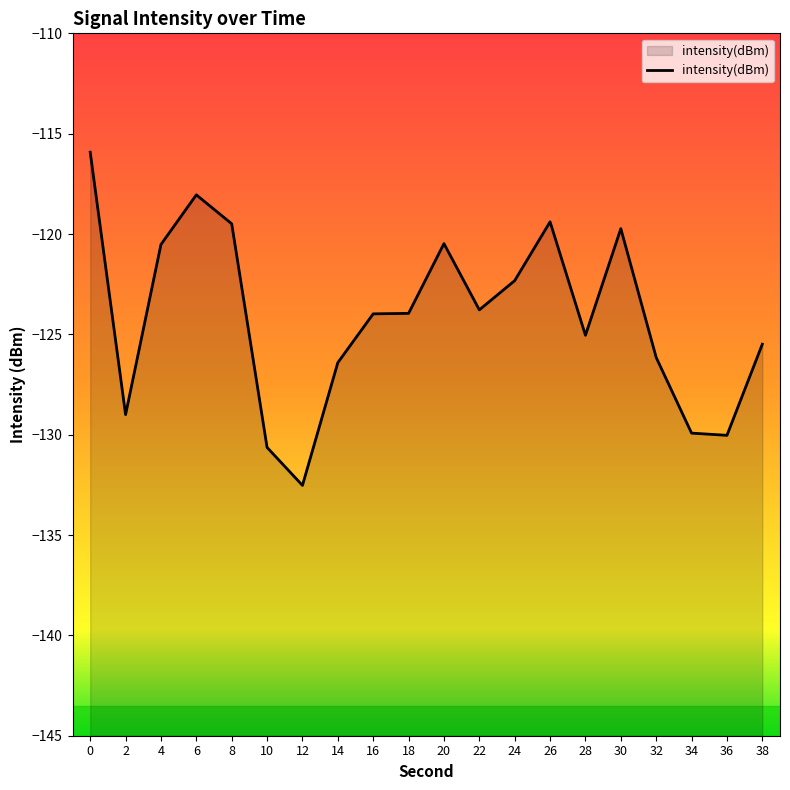

The chart shows a value of -53.3 at 10. True or false?

False